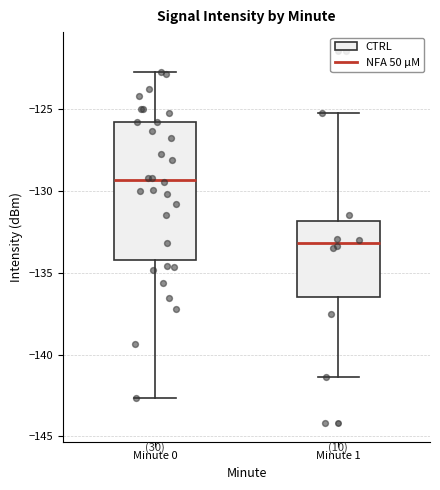

Which box's median line is the lowest?

Minute 1